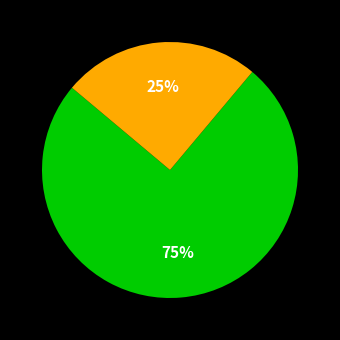

Is there any slice that represents more than half of the pie?

Yes